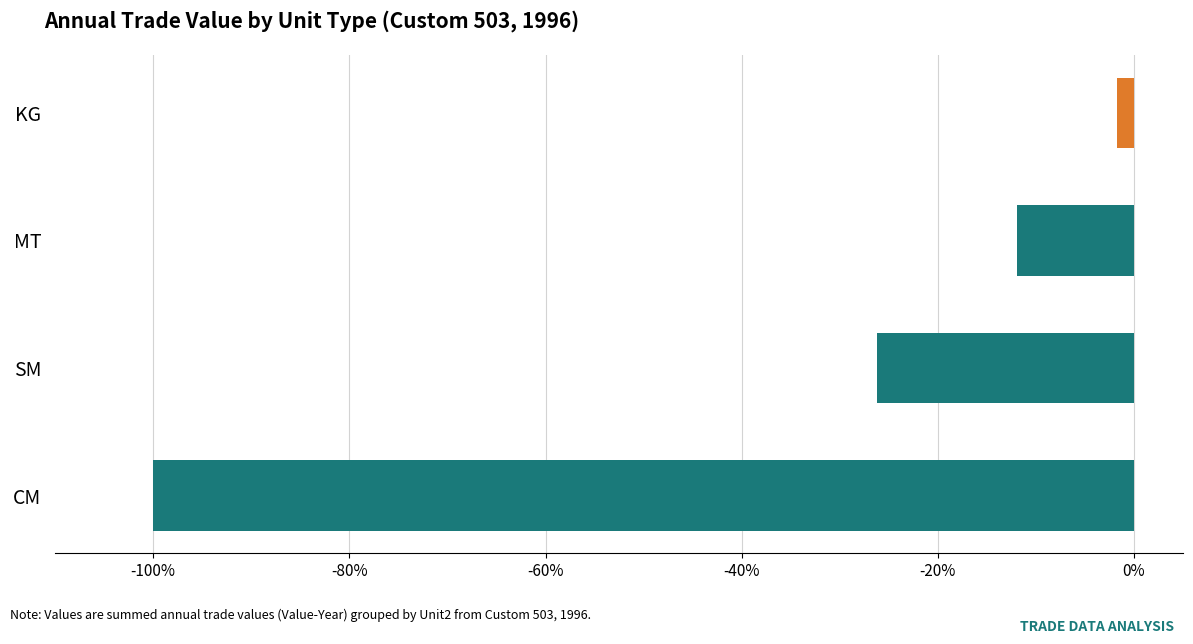

What is the sum of all values?

-139.8